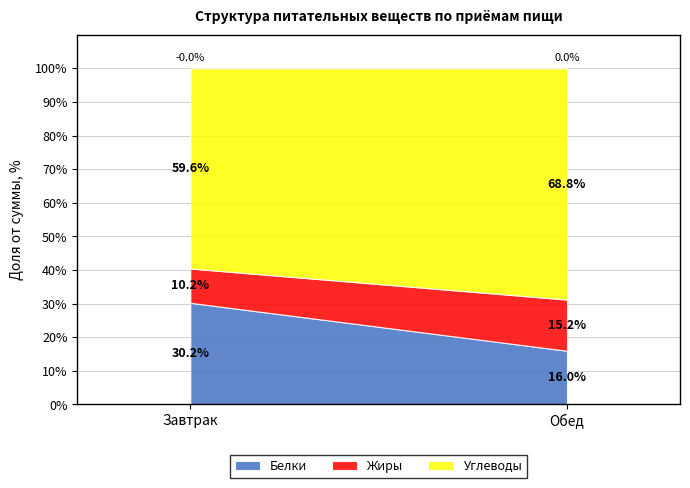

At which label does Белки reach its peak?

Завтрак